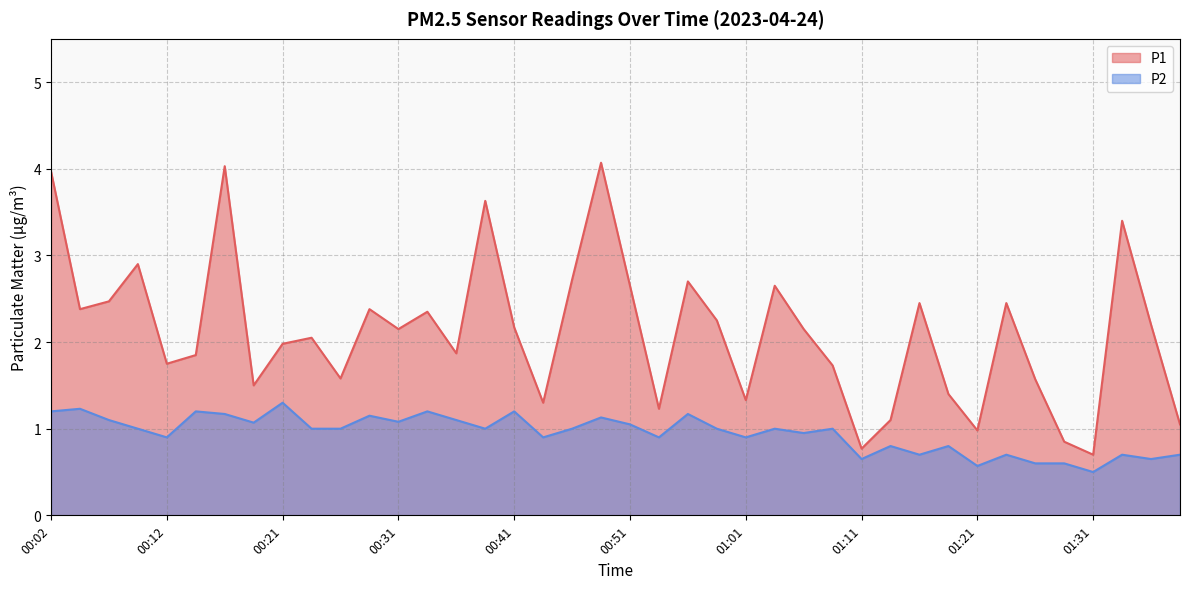

True or false: P1 and P2 intersect in this chart.

False